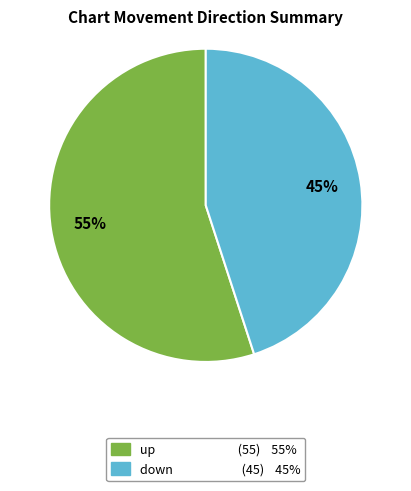

Do down and up together represent more than half of the pie?

Yes